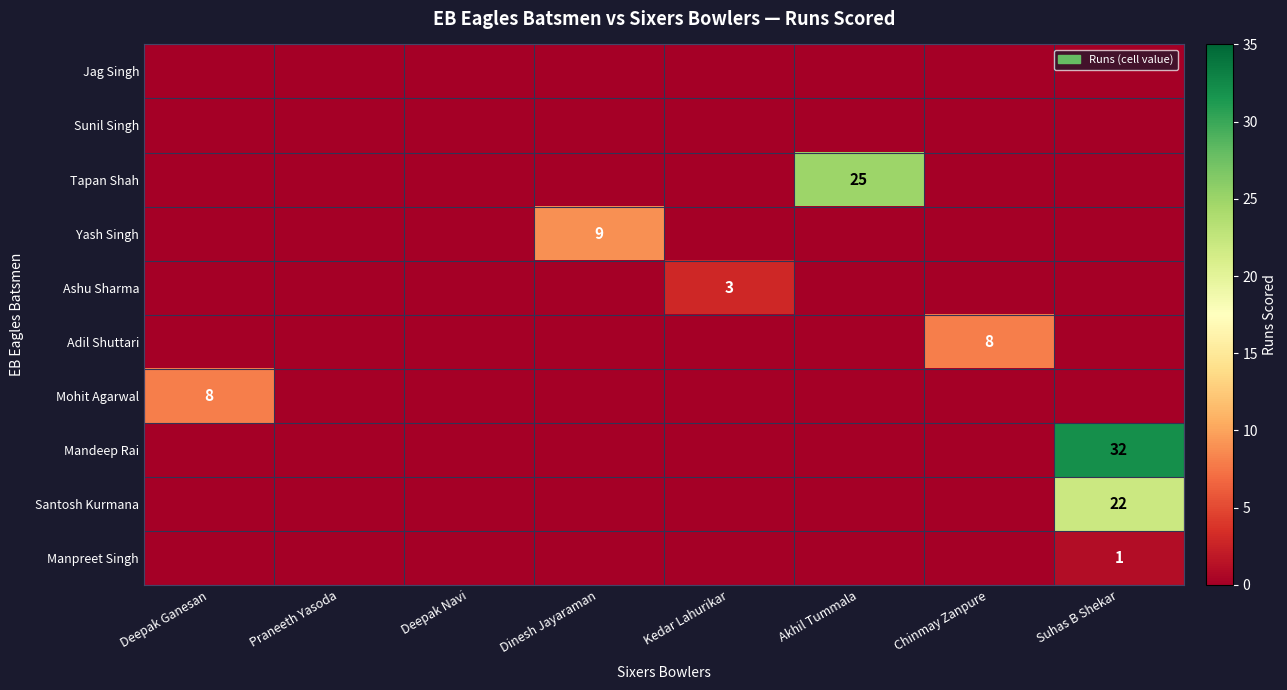

The Santosh Kurmana series shows -13 at Akhil Tummala. True or false?

False